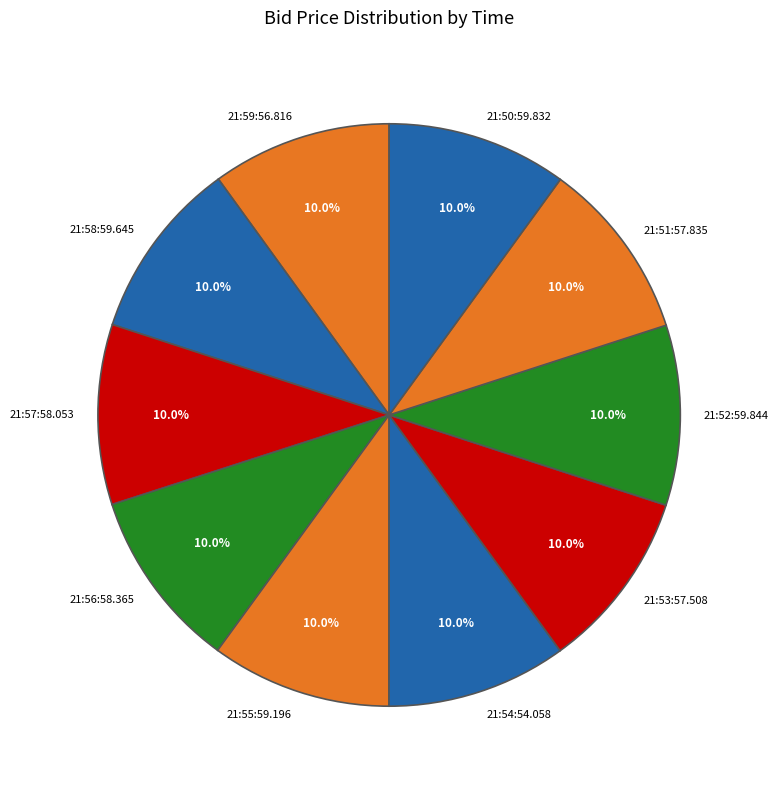

Which slice is the smallest?

21:59:56.816